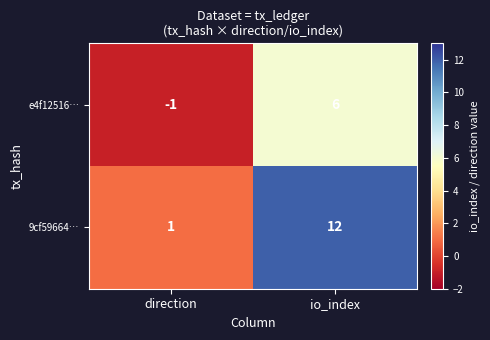

Which series has the largest range (max minus min)?

9cf59664…